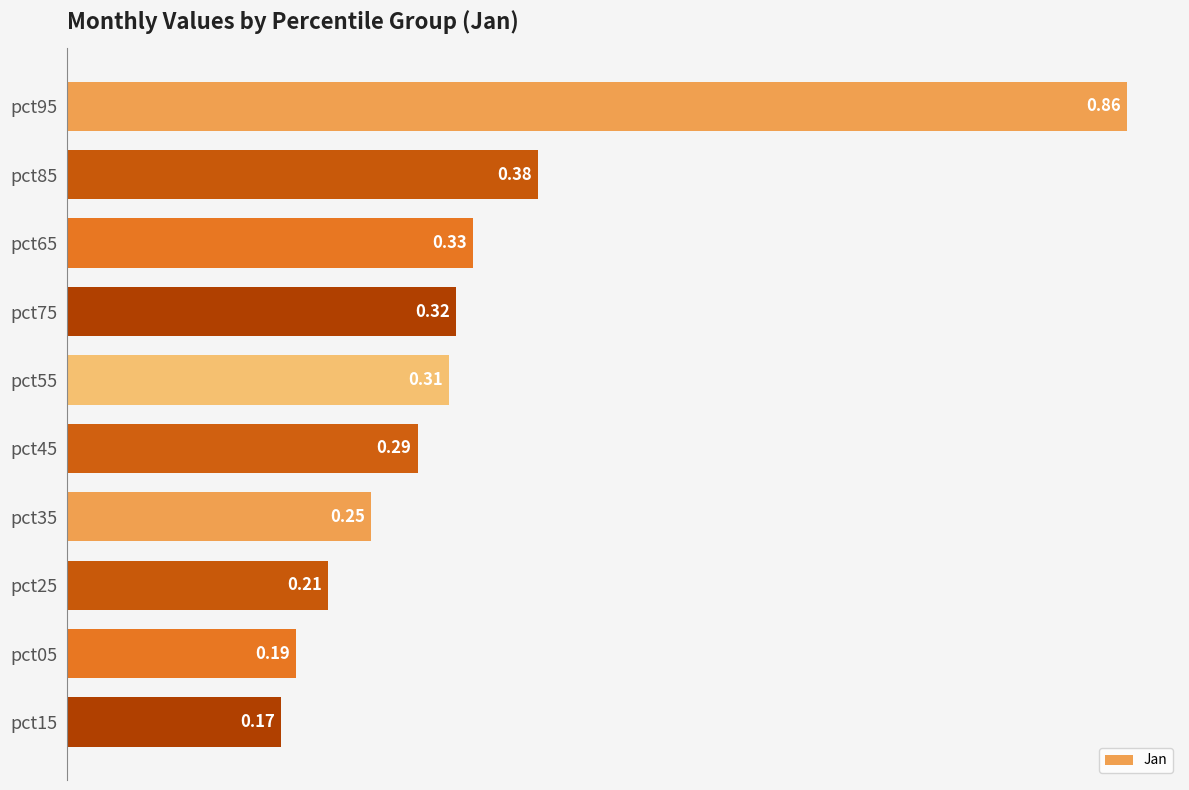

Which has a higher value, pct35 or pct55?

pct55